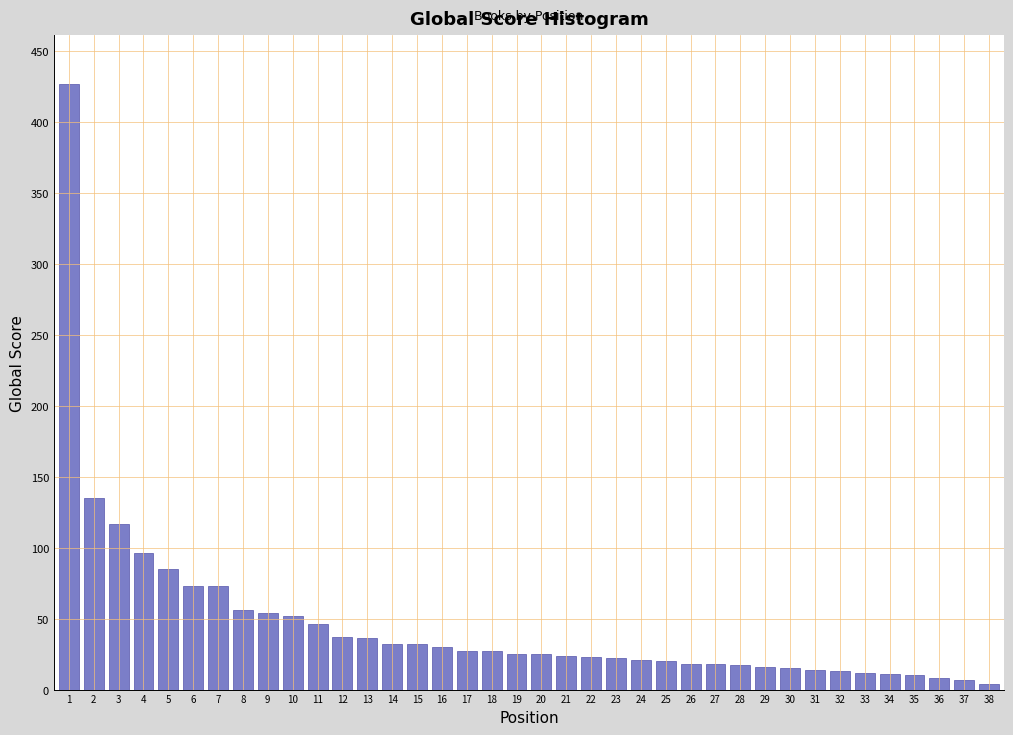

Approximately how many times larger is the value at 30 compared to 16?

0.5